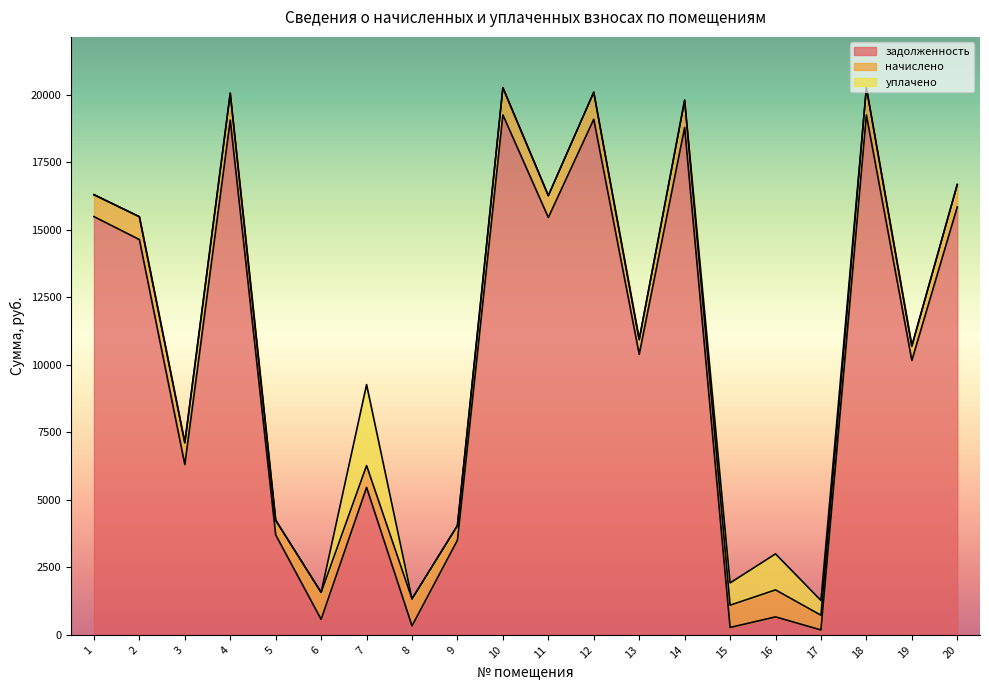

At 9, list the series in order from largest to smallest.

задолженность, начислено, уплачено